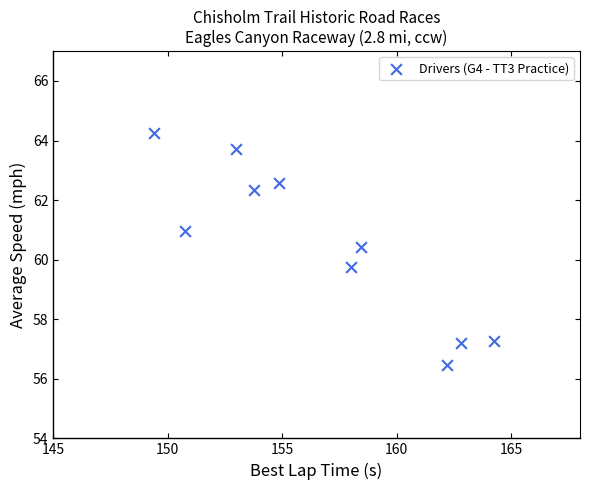

What is the range of Y values (max minus min)?

7.8